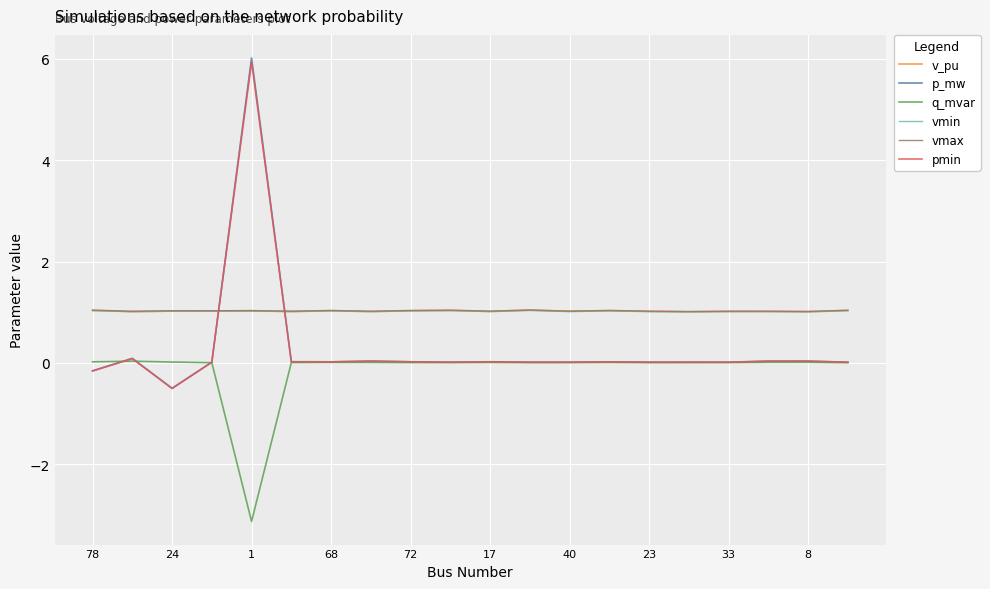

Which series has the largest range (max minus min)?

p_mw